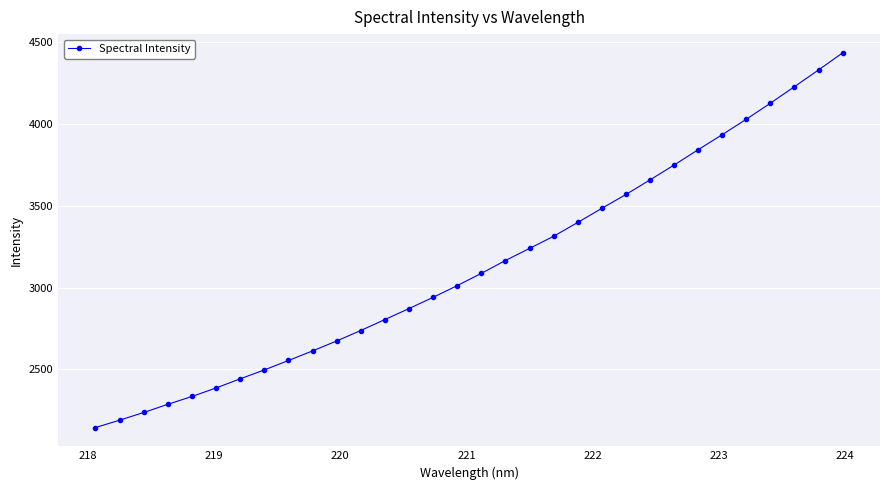

What is the value of the 29th point from the left?

4127.2